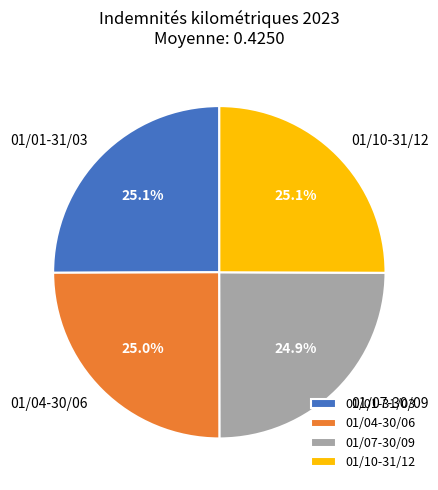

Combined, do 01/07-30/09 and 01/04-30/06 account for over 50%?

No